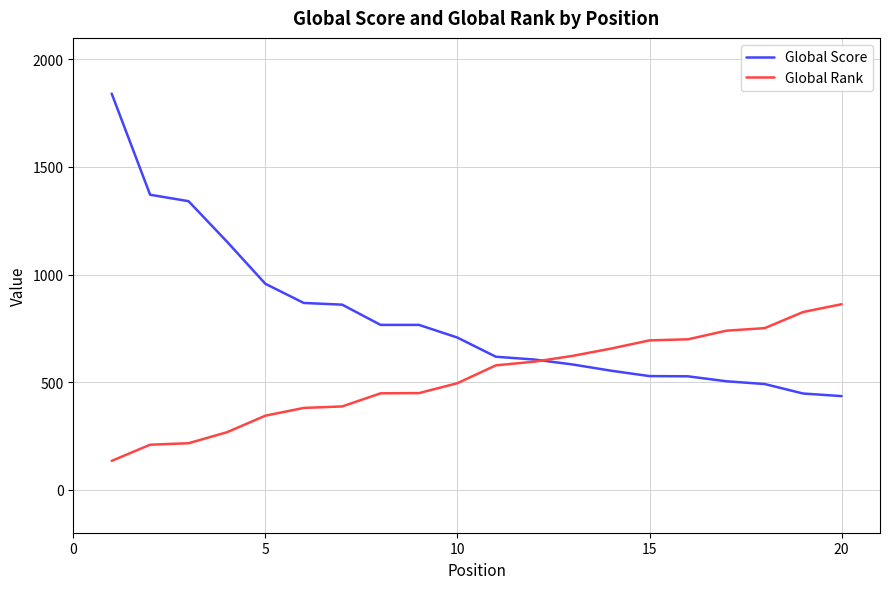

At how many categories does at least one series exceed 1280?

3